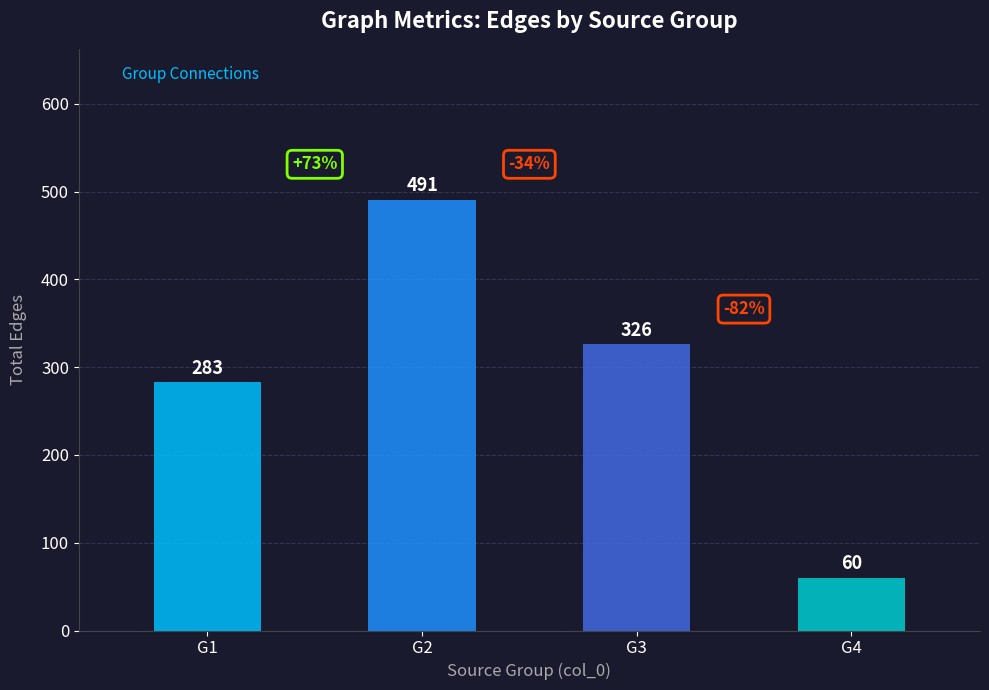

The chart shows a value of 430 at G1. True or false?

False